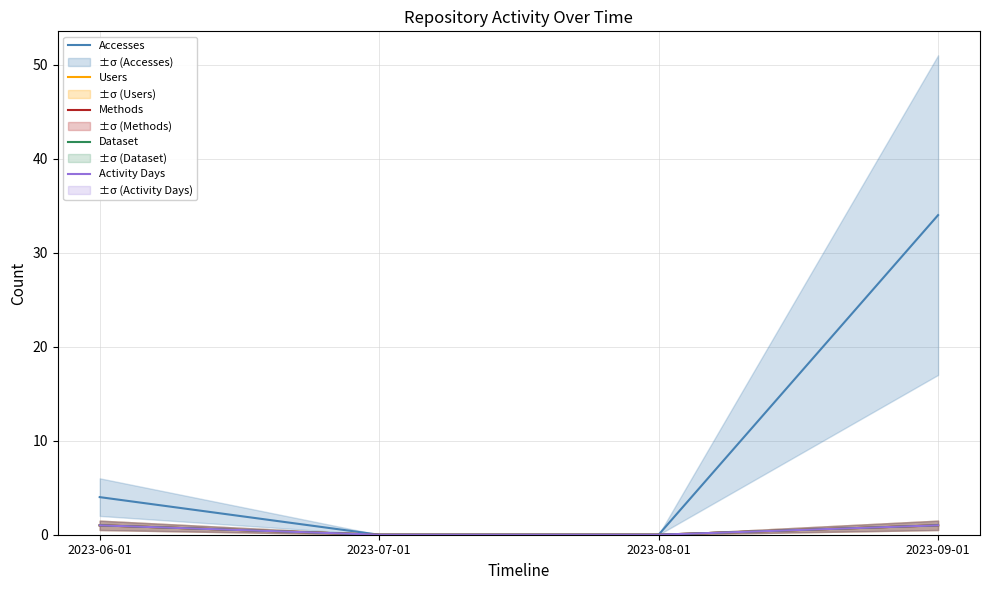

What is the sum of all Activity Days values?

2